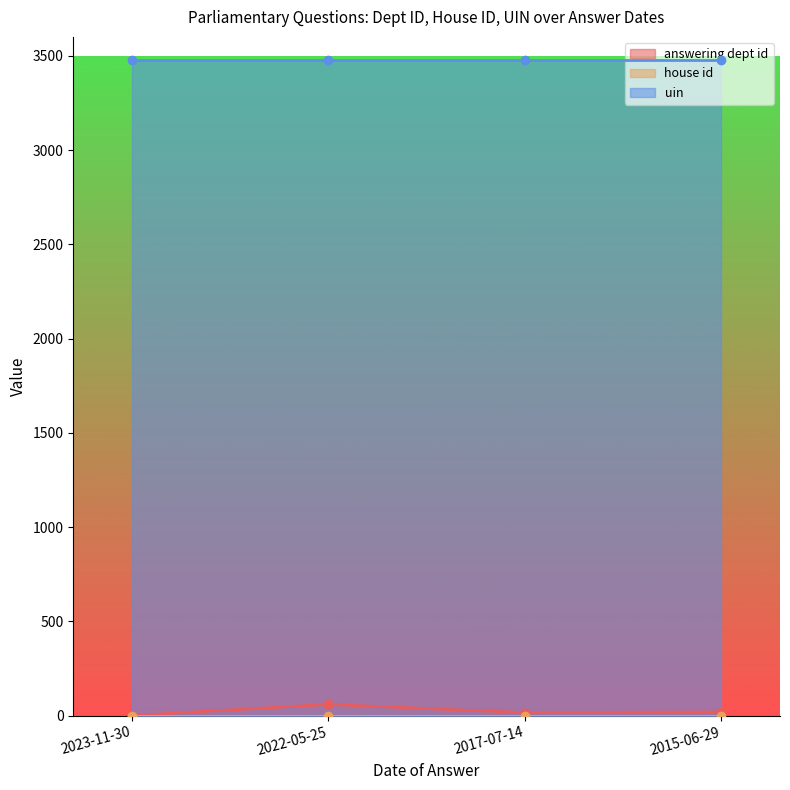

How many interior local peaks does the answering dept id series have?

1